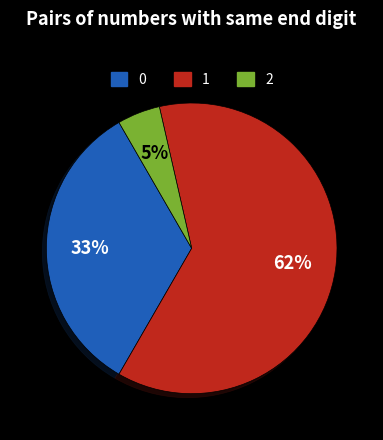

How many slices are in this pie chart?

3